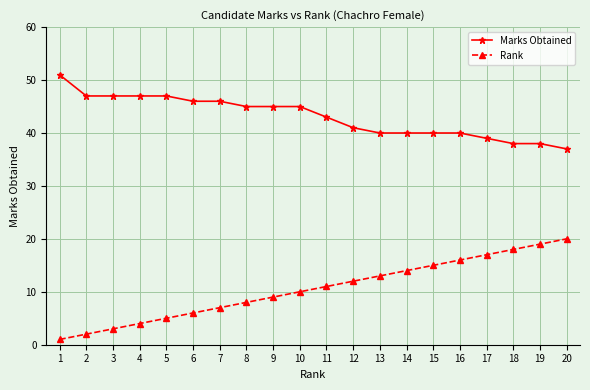

What is the spread (max minus min) of values at 1?

50